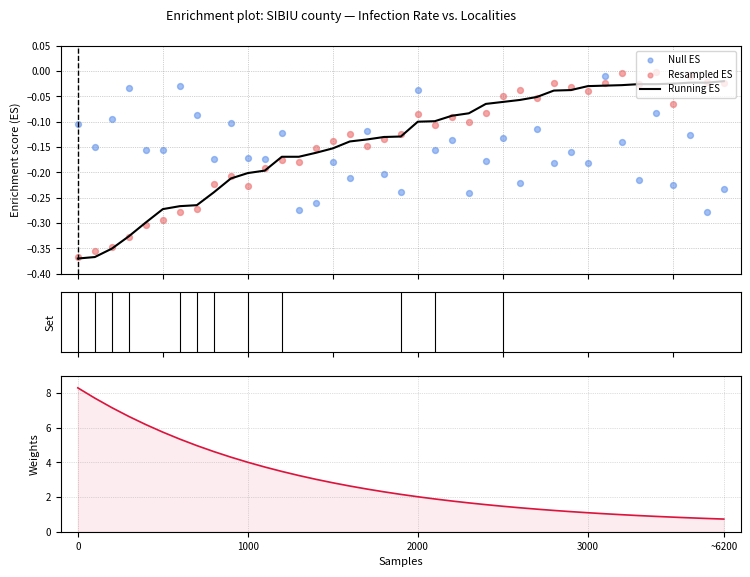

Is the value of Resampled ES at 34 greater than the value of Running ES at 30?

Yes